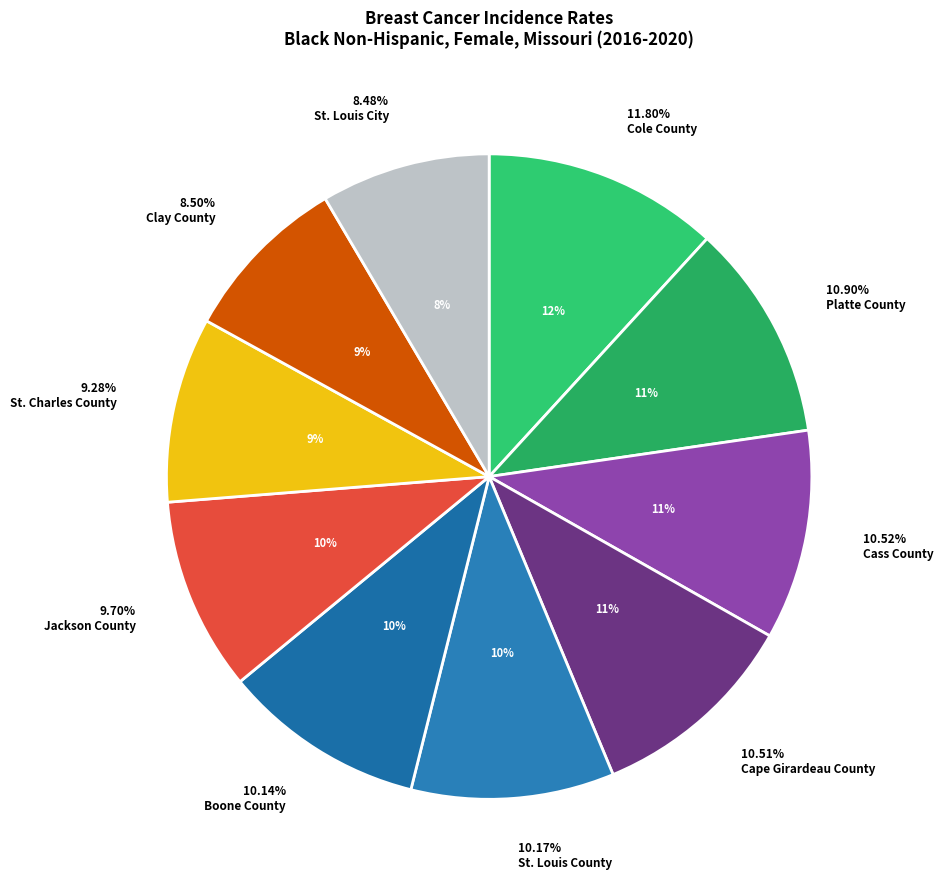

What is the smallest slice in the pie chart?

St. Louis City